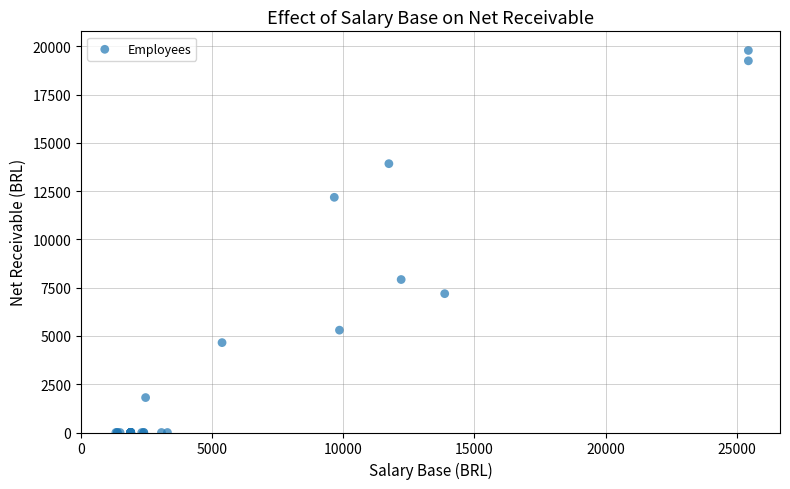

What Y value in the scatter plot is closest to 9891?

7920.3